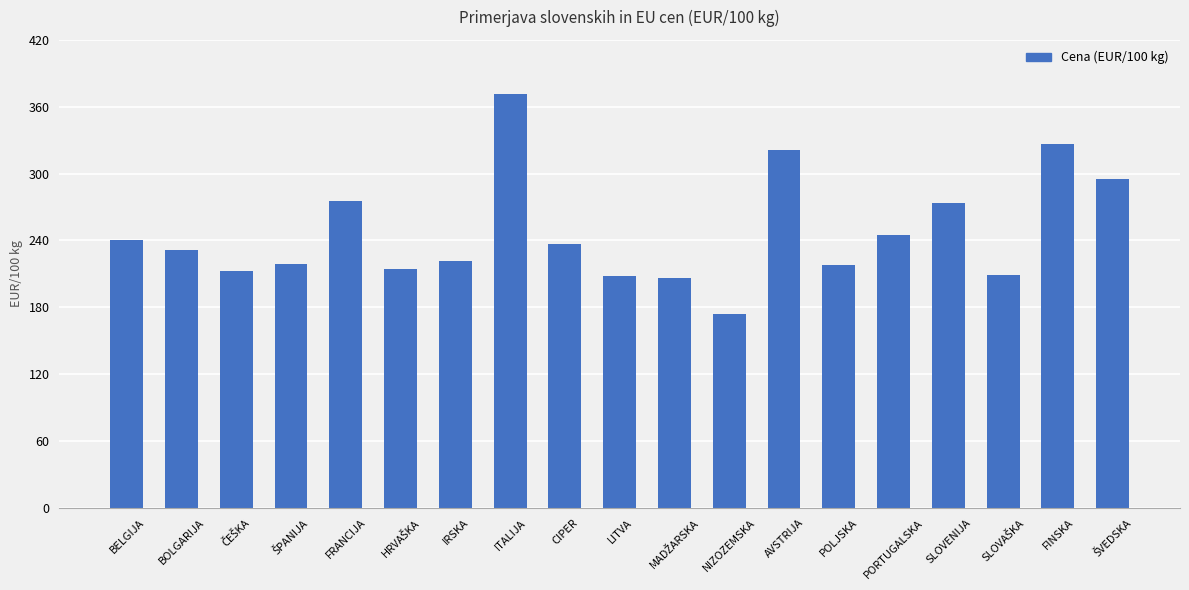

What is the difference between the maximum and minimum values?

197.0